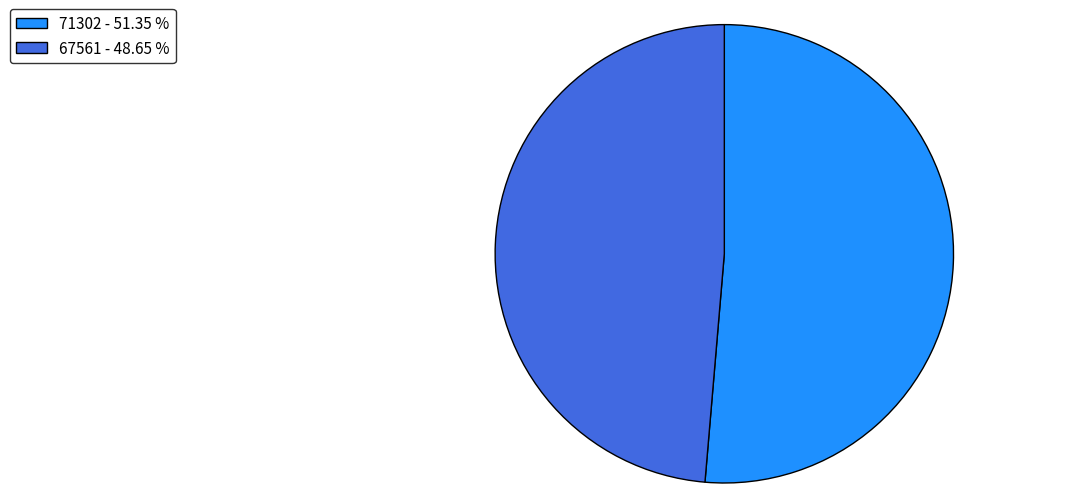

What is the ratio of the value at 71302 - 51.35 % to the value at 67561 - 48.65 %?

1.1